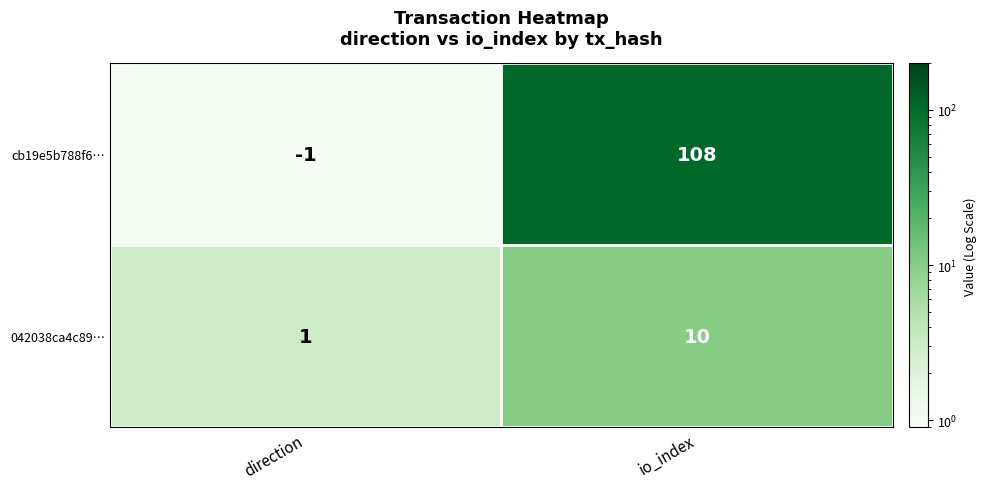

True or false: cb19e5b788f6… has a value of 0 at direction.

False